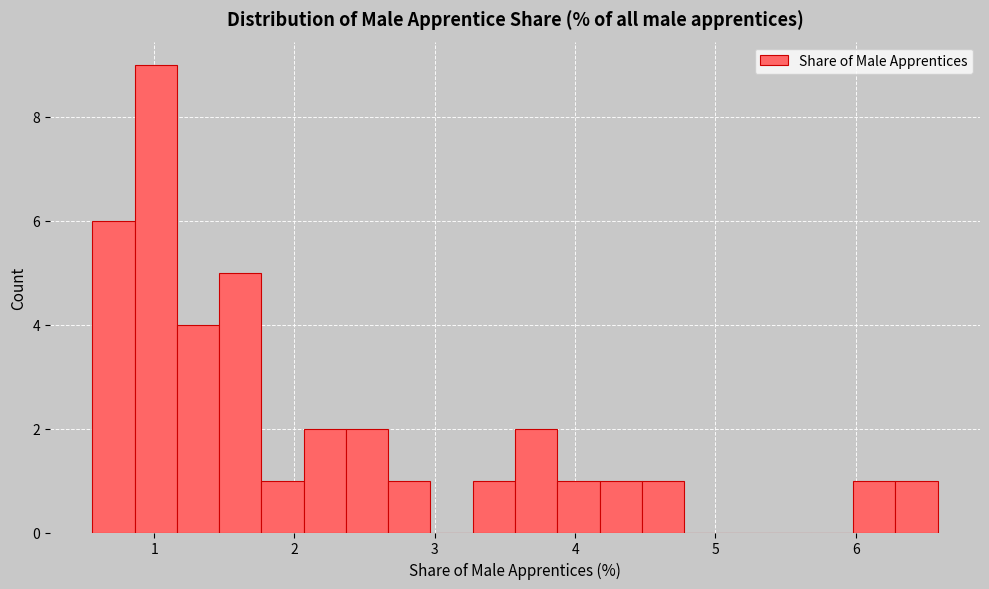

Read against the x-axis, roughly where is the centre of the tallest bar?

1.0